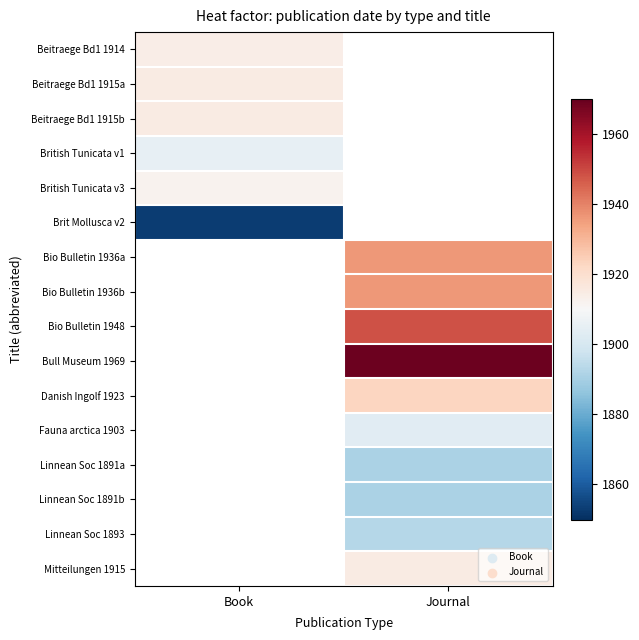

What is the approximate value of British Tunicata v1 at Book?

1905.0